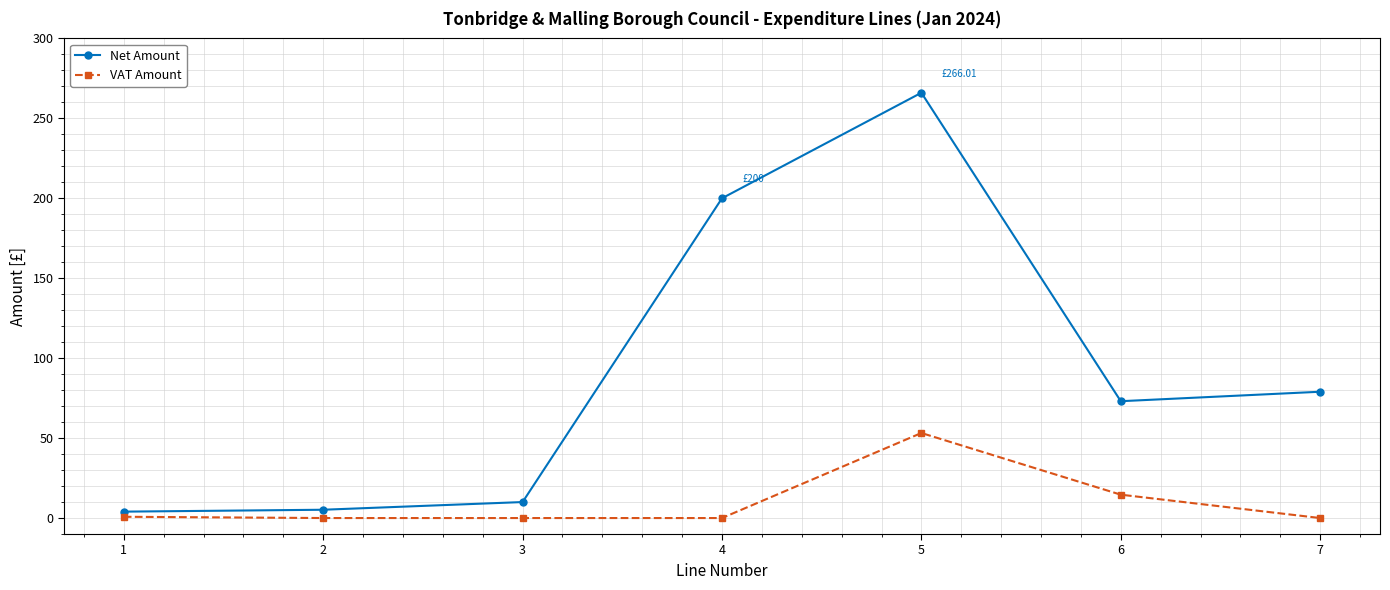

True or false: VAT Amount has more than 0 points higher than both neighbors.

True